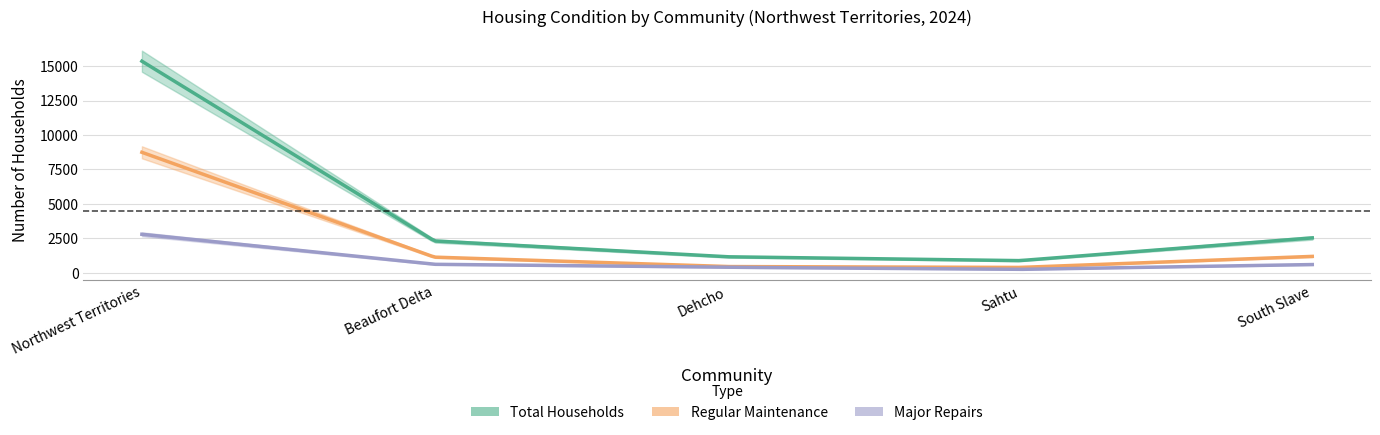

True or false: Major Repairs and Regular Maintenance intersect in this chart.

False